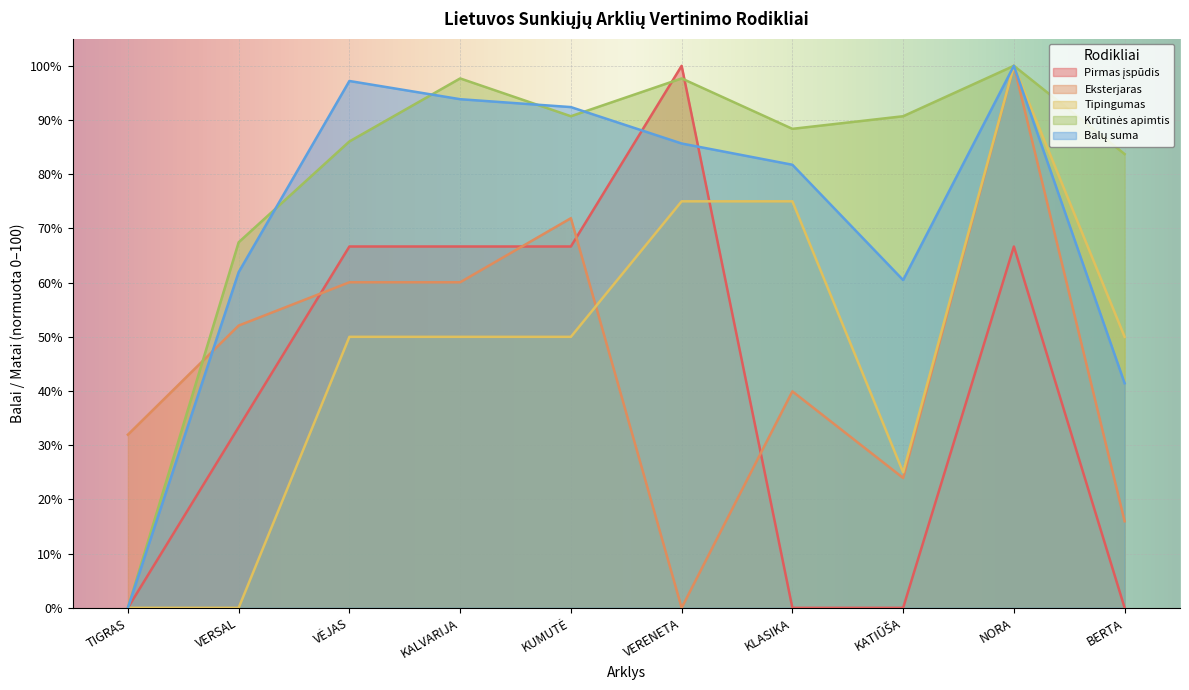

What is the difference between the second highest and minimum values in the Tipingumas series?

75.0